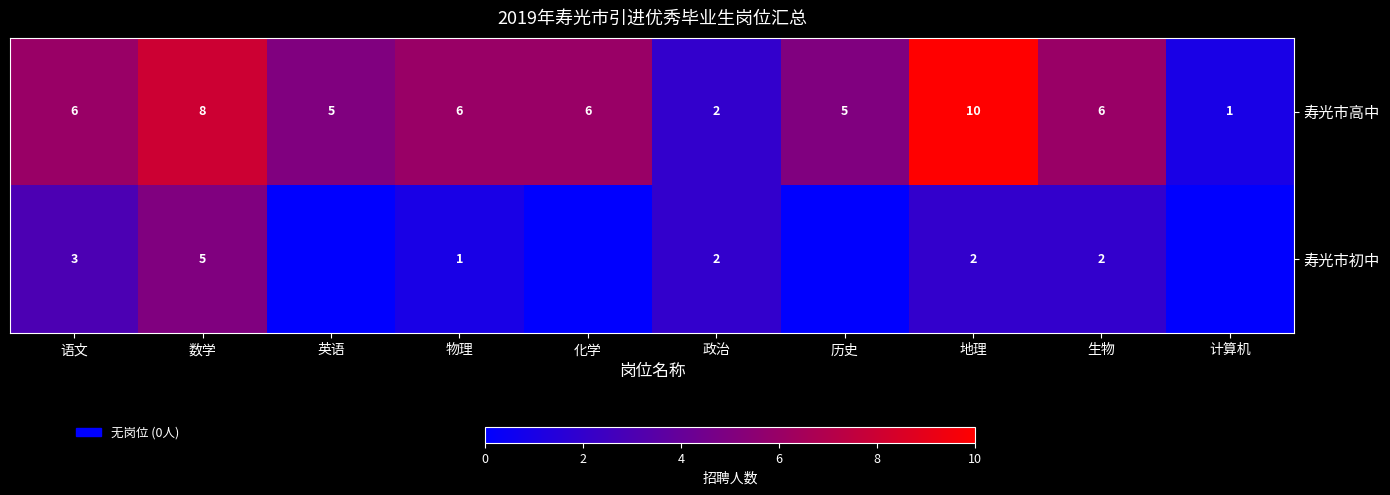

Which series has the largest range (max minus min)?

寿光市高中